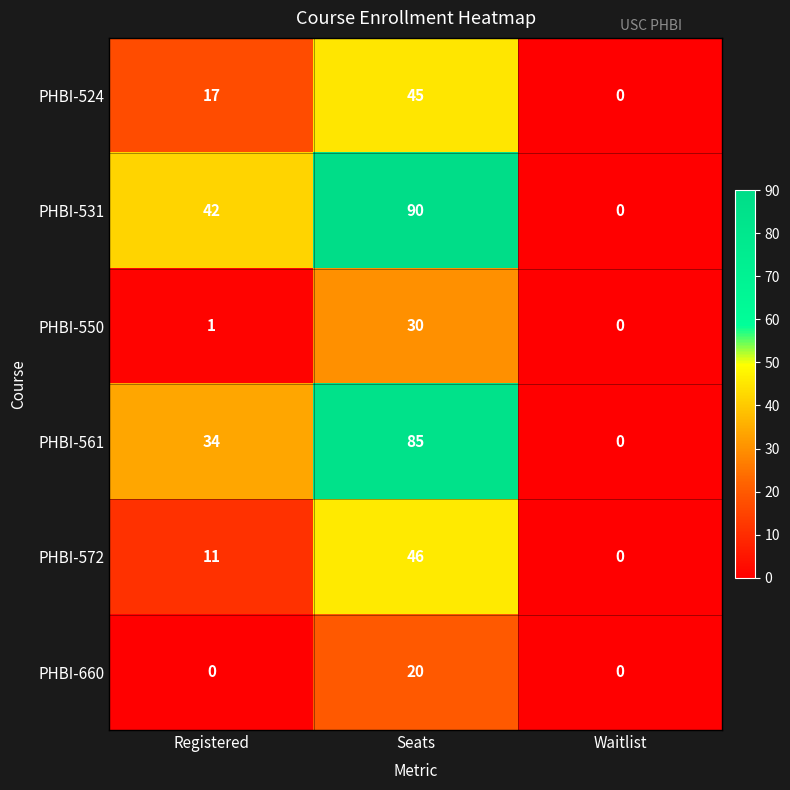

Between Registered and Waitlist, which series saw the biggest shift?

PHBI-531